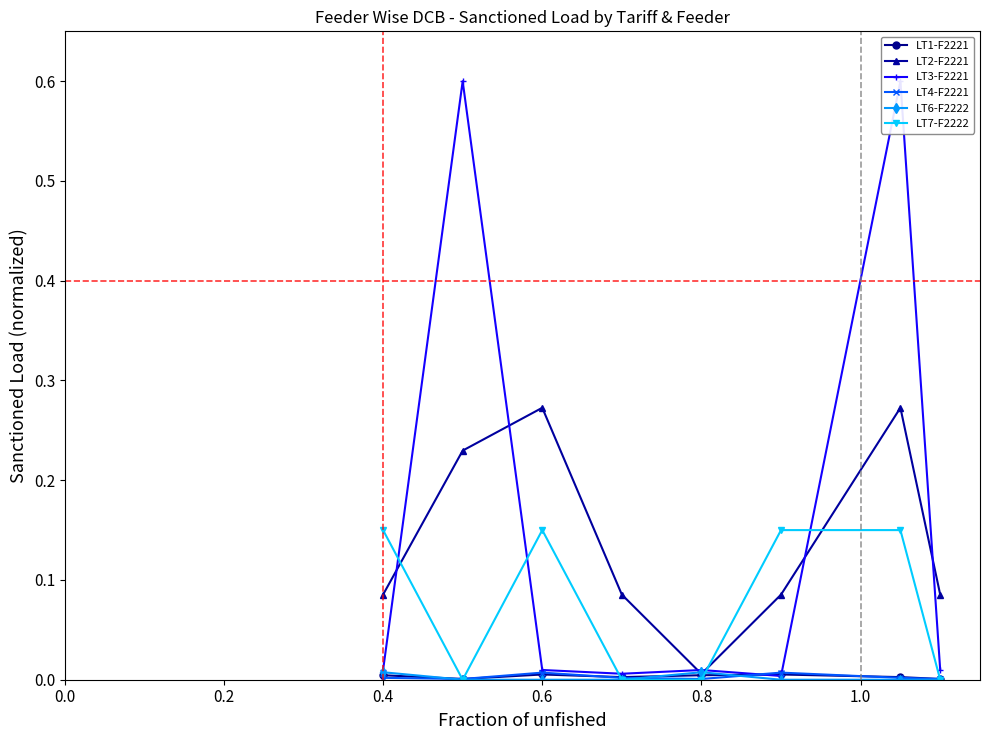

After their last crossing, which series has the higher values: LT2-F2221 or LT3-F2221?

LT2-F2221